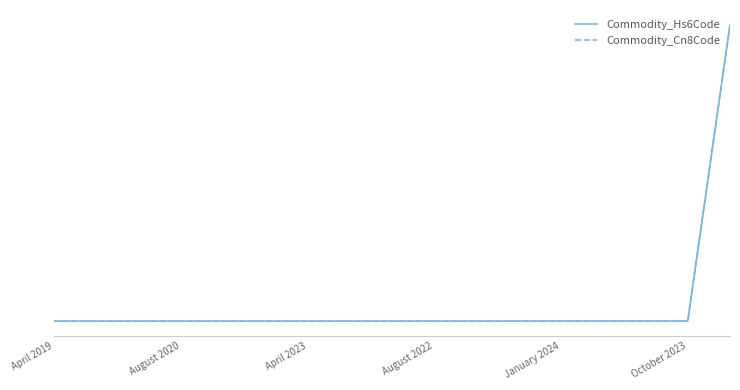

Is this an area chart (filled region under the line)?

No